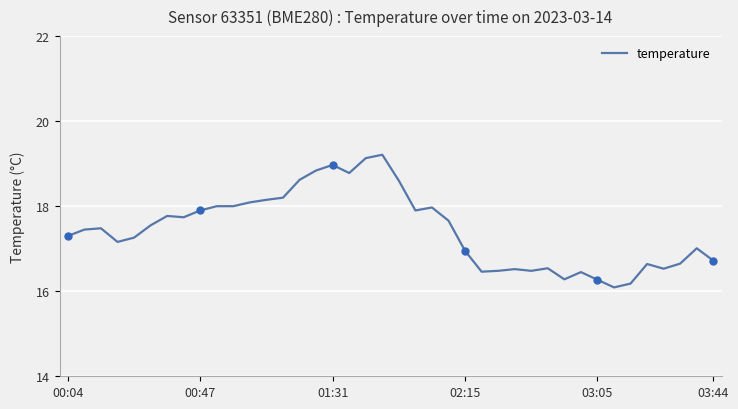

What is the minimum value shown in the chart?

16.1